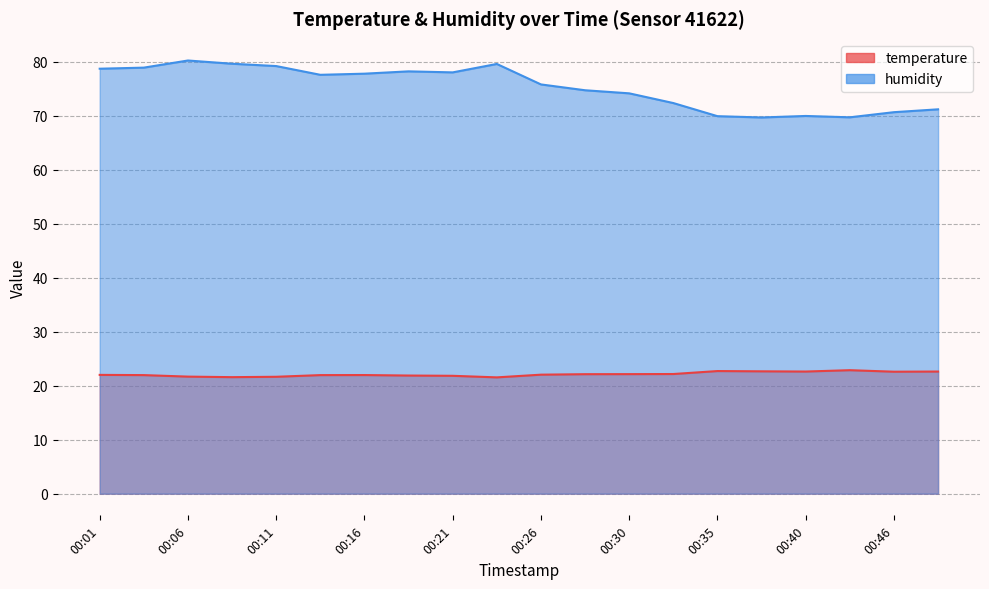

True or false: temperature and humidity cross at least once.

False